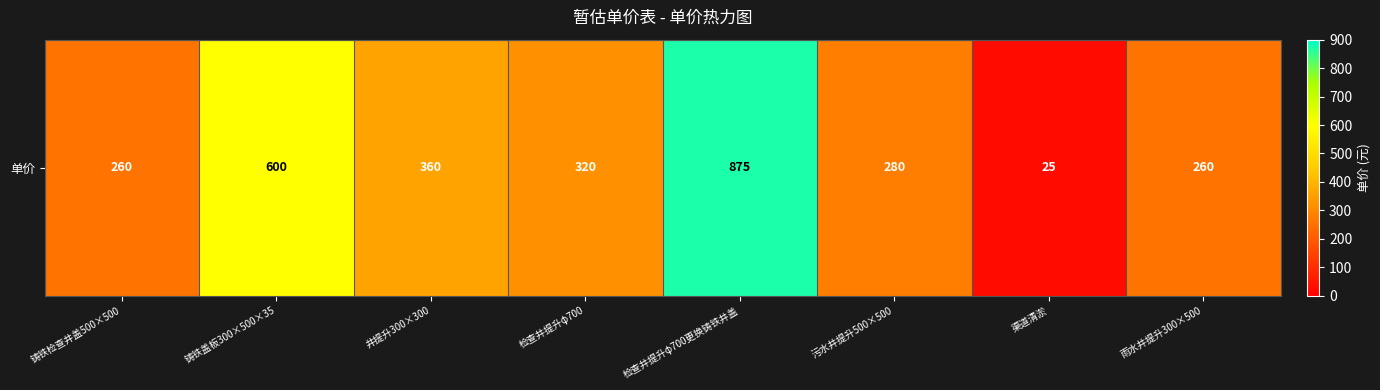

Rank the categories by value from lowest to highest.

渠道清淤, 铸铁检查井盖500×500, 雨水井提升300×500, 污水井提升500×500, 检查井提升φ700, 井提升300×300, 铸铁盖板300×500×35, 检查井提升φ700更换铸铁井盖